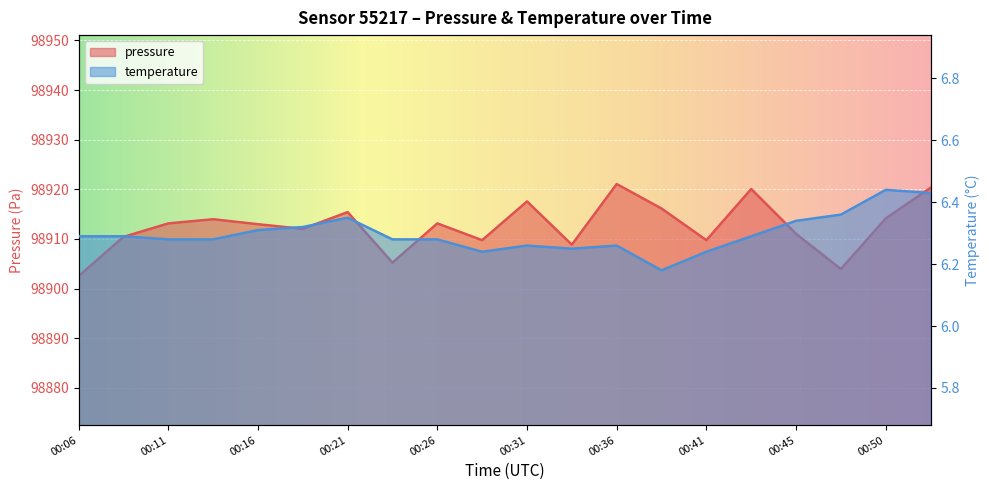

Where is temperature nearest to the value 6?

00:38